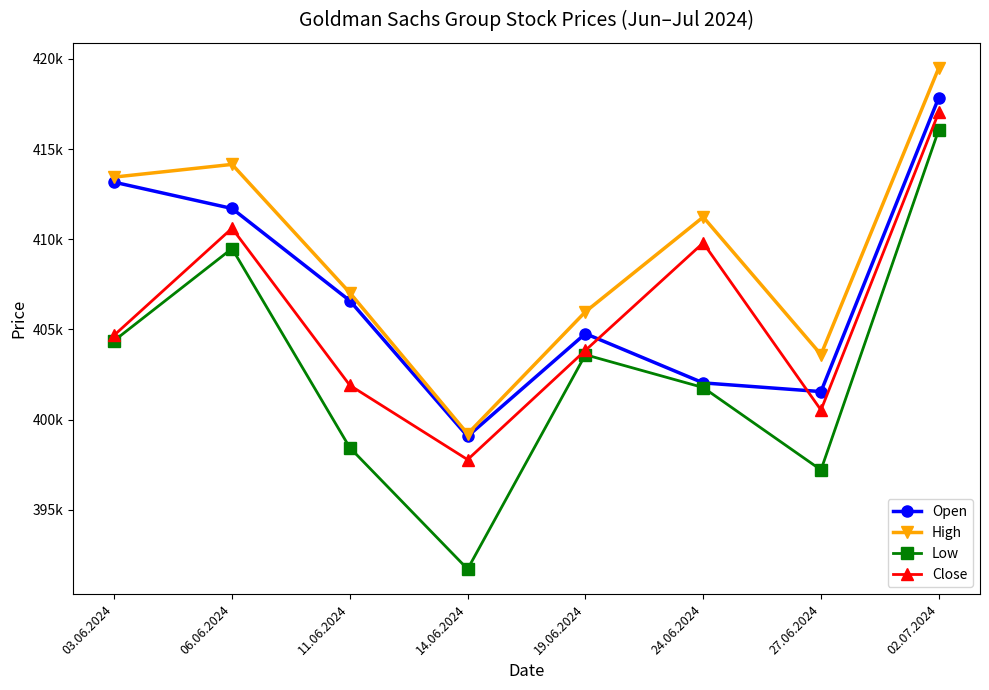

Where is the first local maximum for Open?

19.06.2024